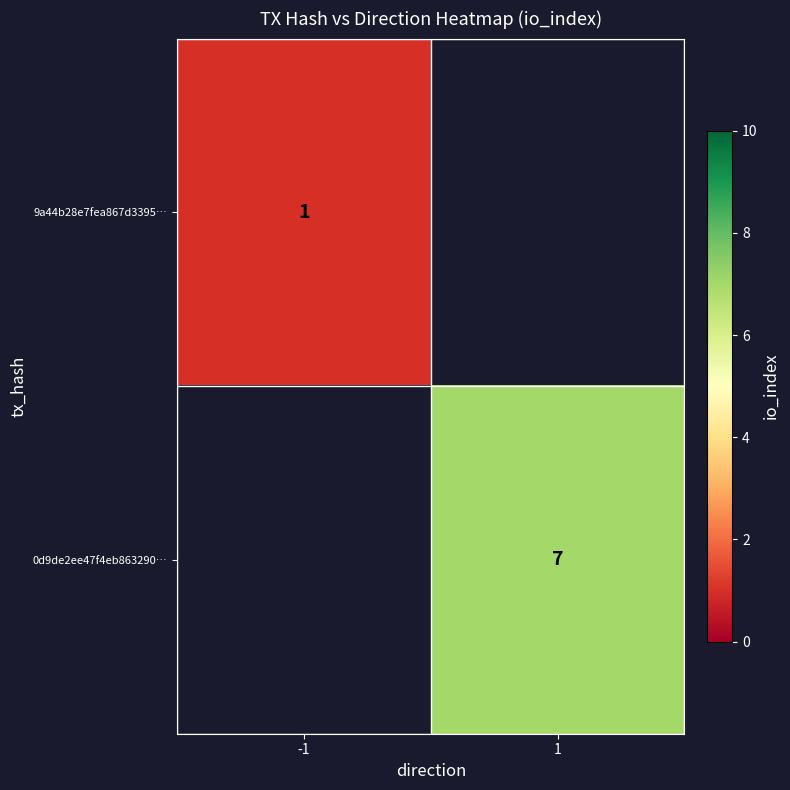

The 0d9de2ee47f4eb863290… series shows 10.6 at 1. True or false?

False